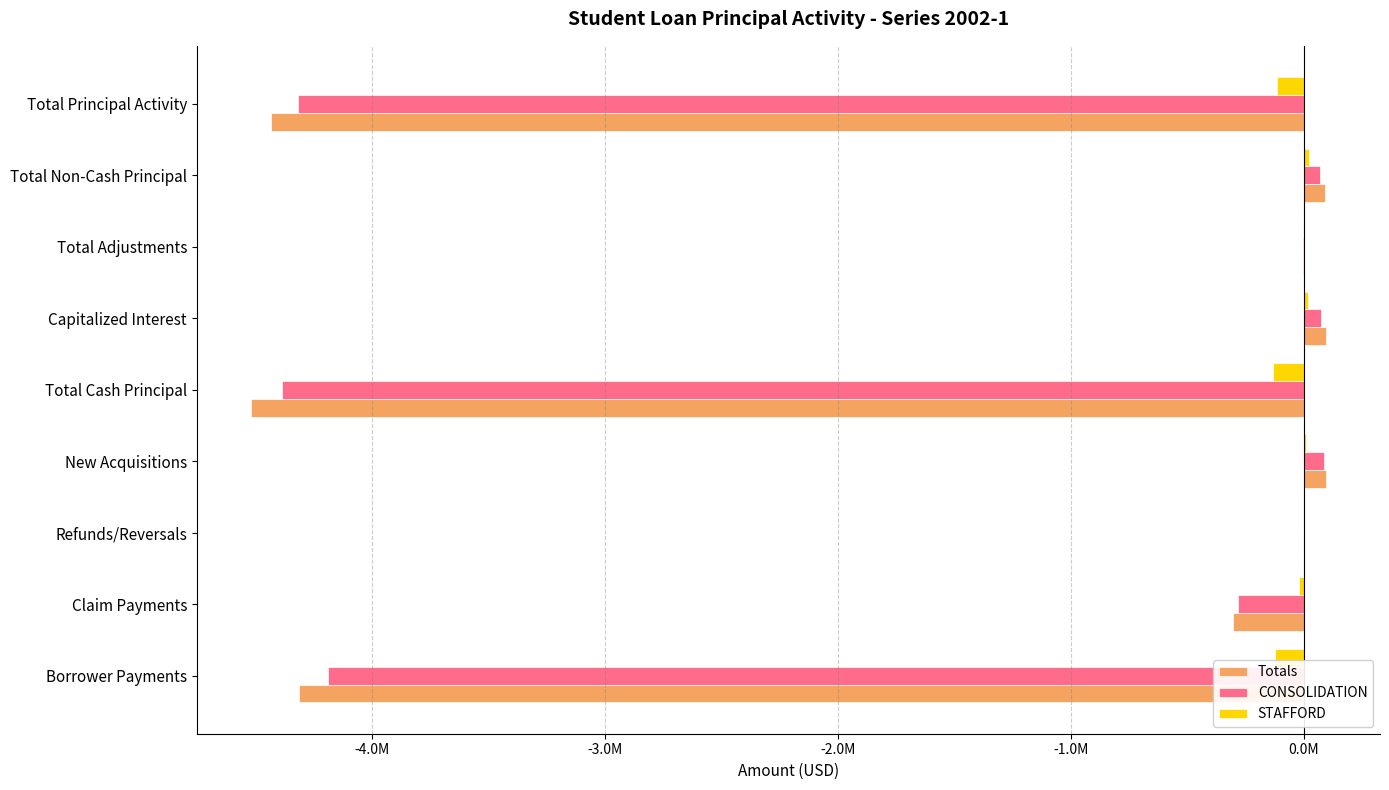

What are all the series names shown in the legend?

Totals, CONSOLIDATION, STAFFORD